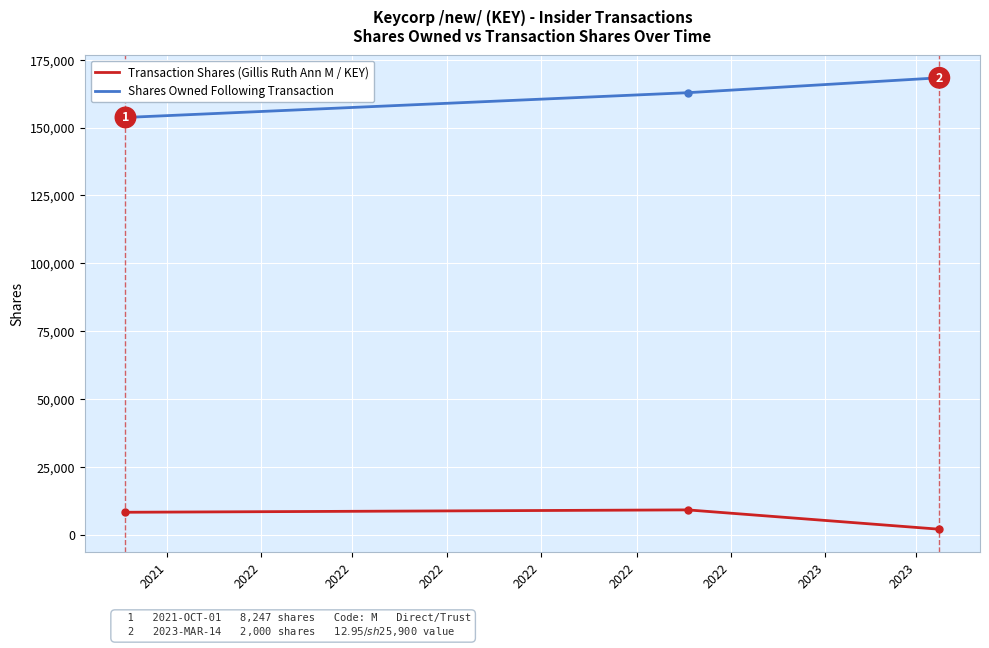

What is the greatest value displayed?

168361